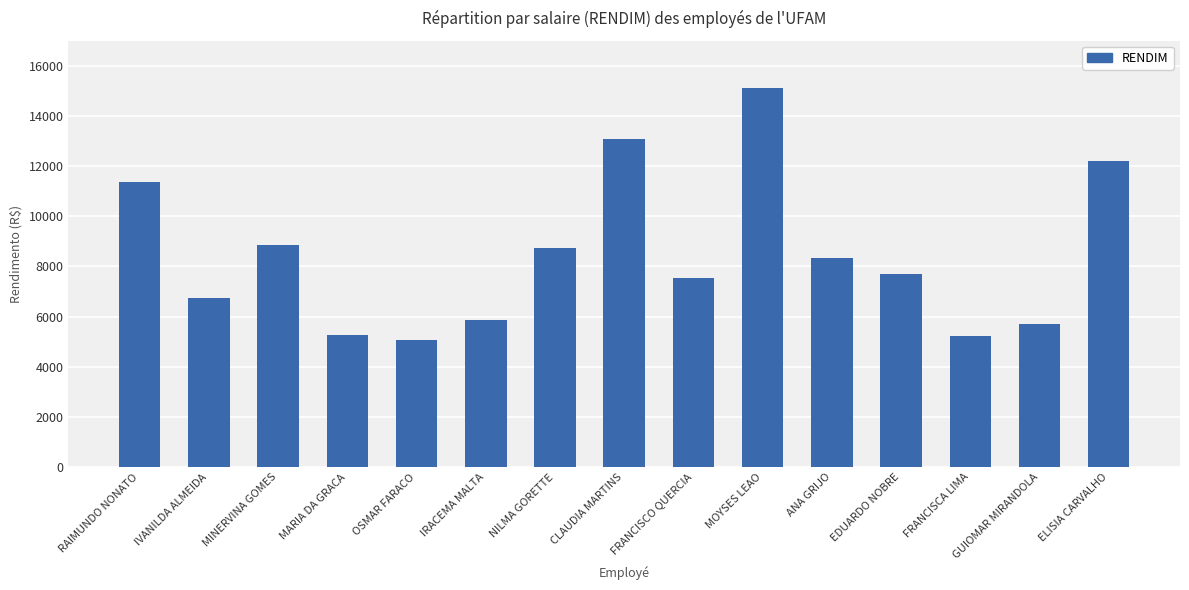

Where does the data first go above 7688?

RAIMUNDO NONATO